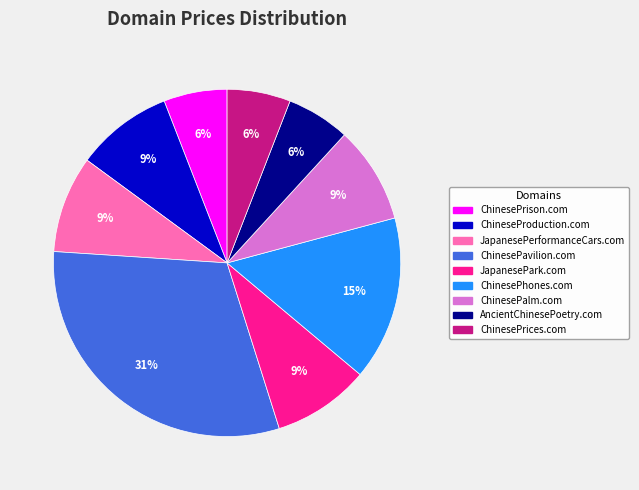

True or false: ChineseProduction.com accounts for 1% of the total.

False